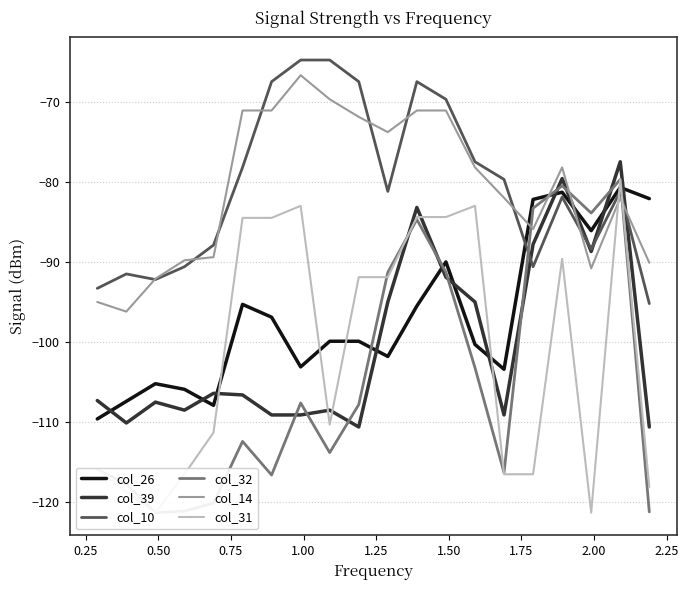

What is the maximum value for col_26?

-80.7